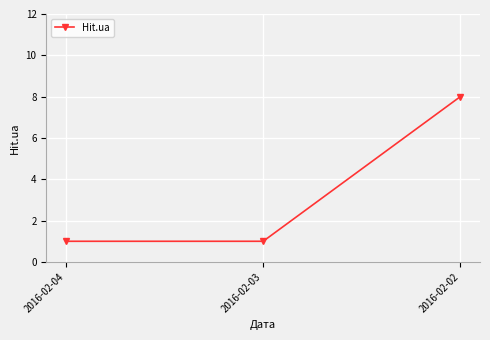

What is the sum of the values at 2016-02-04 and 2016-02-03?

2